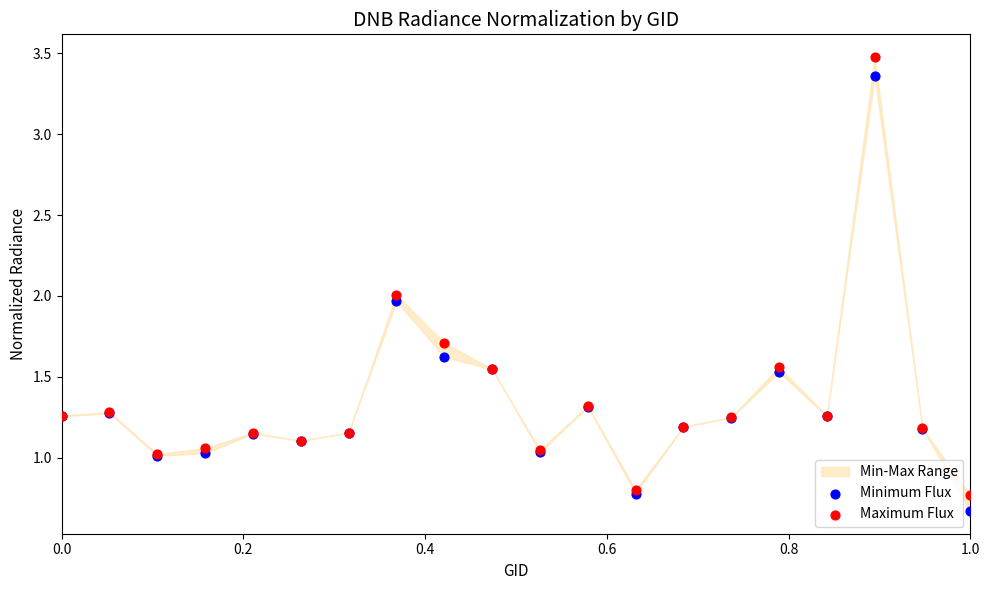

Which series reaches the maximum Y coordinate?

Maximum Flux